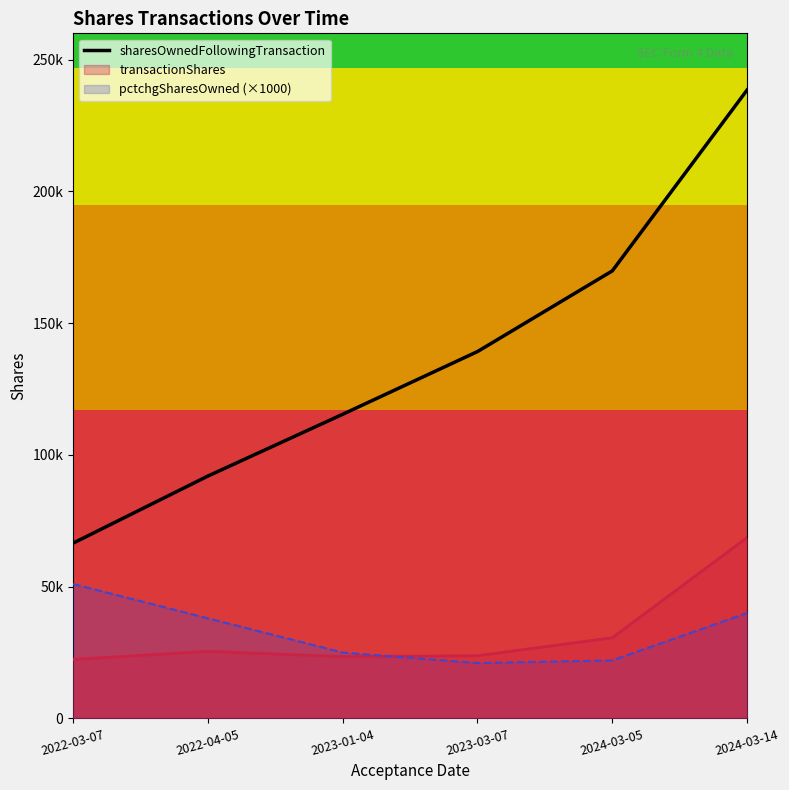

True or false: the data has more than 1 interior local peaks.

False